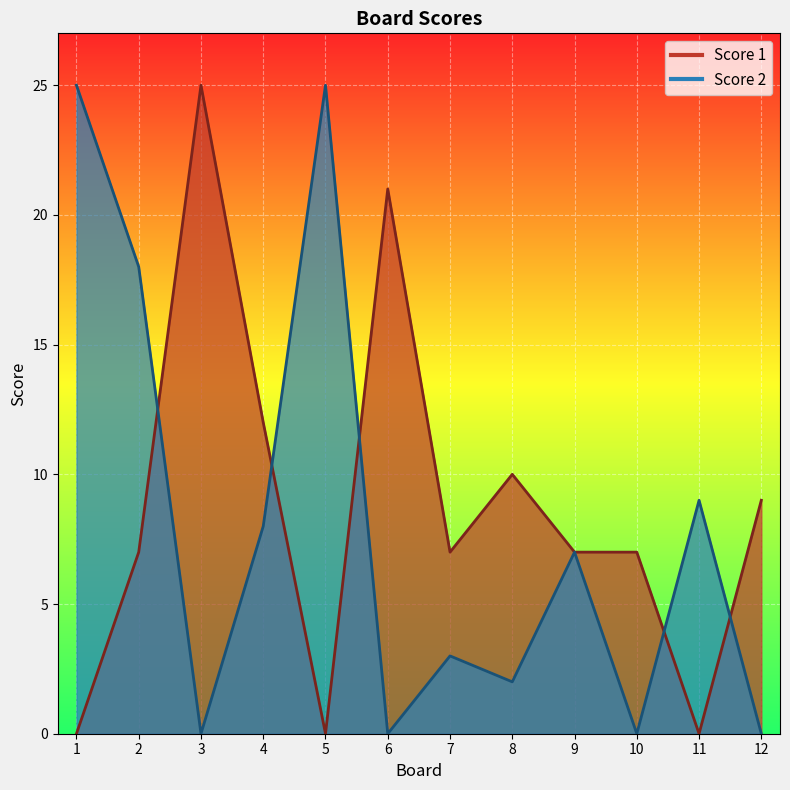

Reading left to right, transcribe all the data shown in this chart.

Score 2: 25	18	0	8	25	0	3	2	7	0	9	0
Score 1: 0	7	25	12	0	21	7	10	7	7	0	9